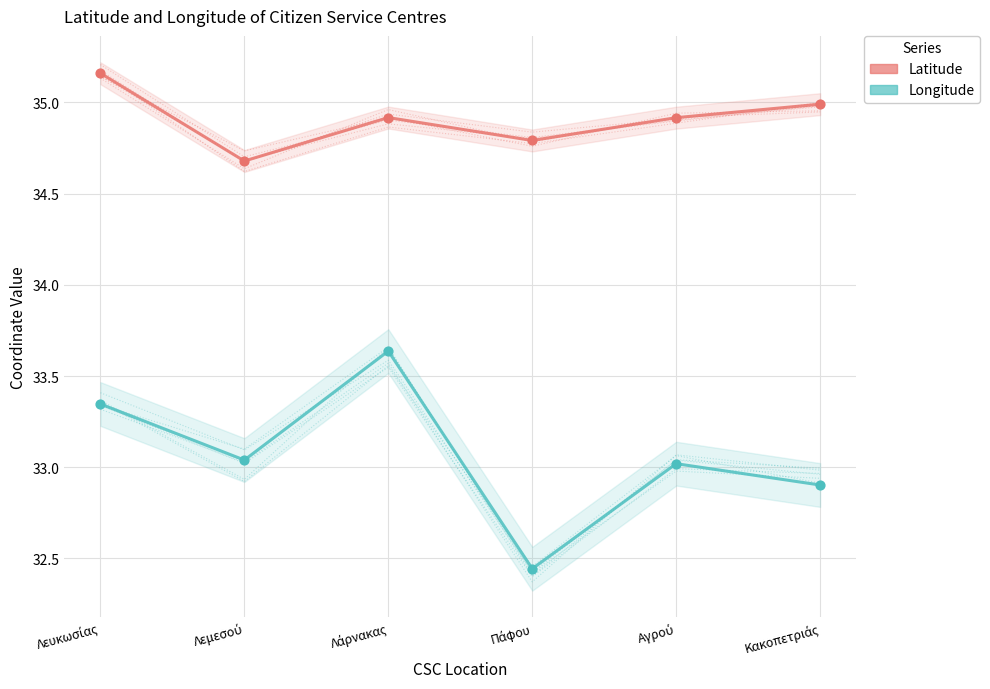

Which series has the largest total across all categories?

Latitude